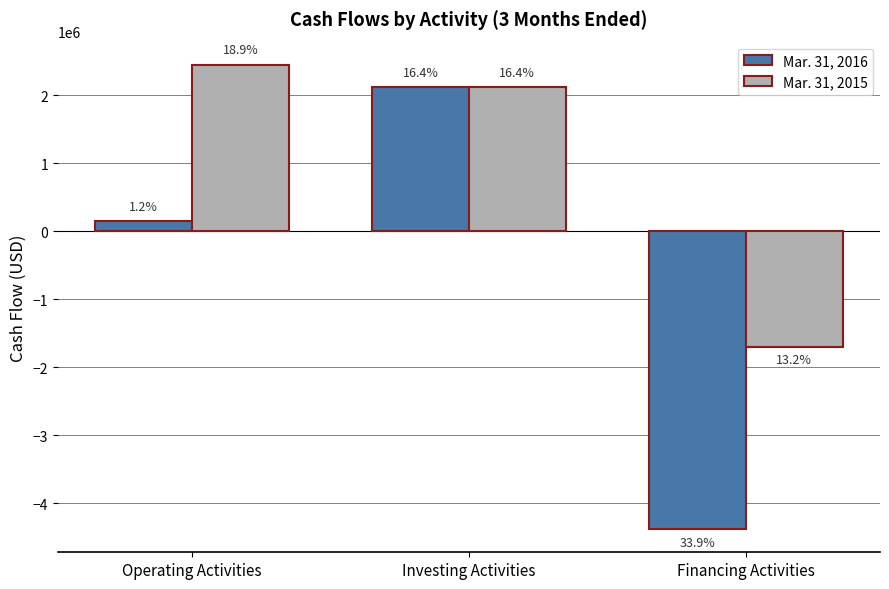

At which label is Mar. 31, 2015 closest to 372000?

Investing Activities